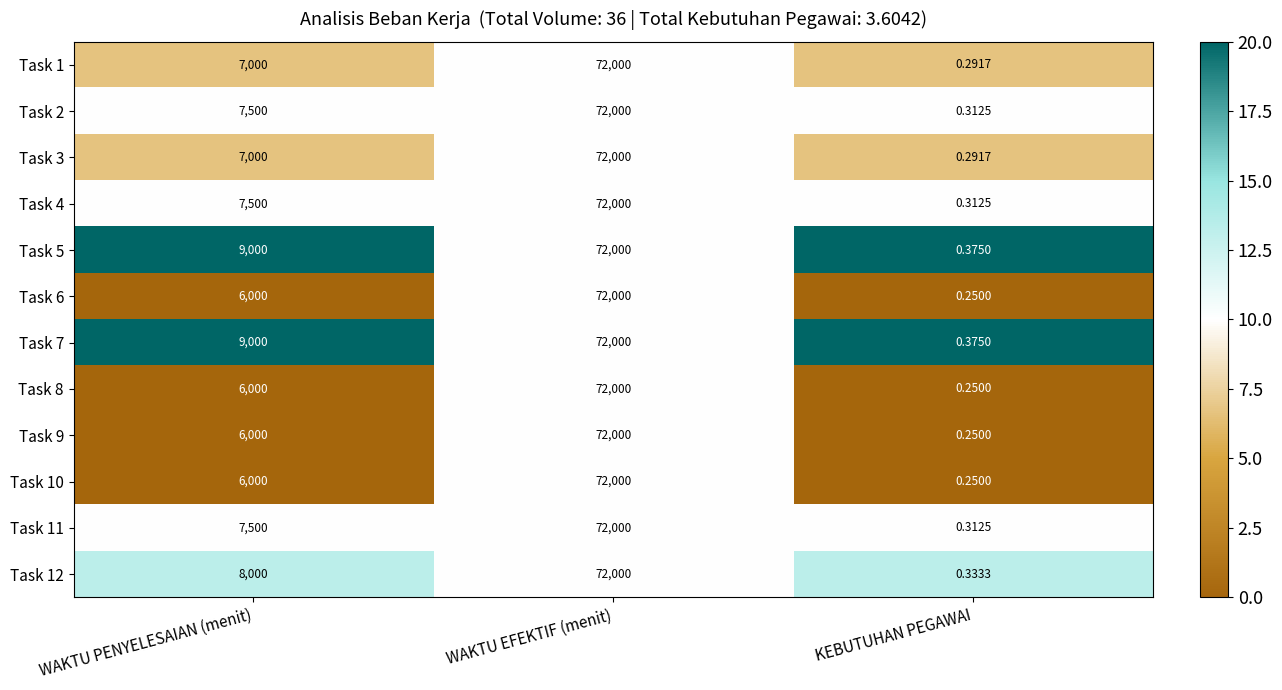

At which category is the sum across all series the highest?

WAKTU EFEKTIF (menit)